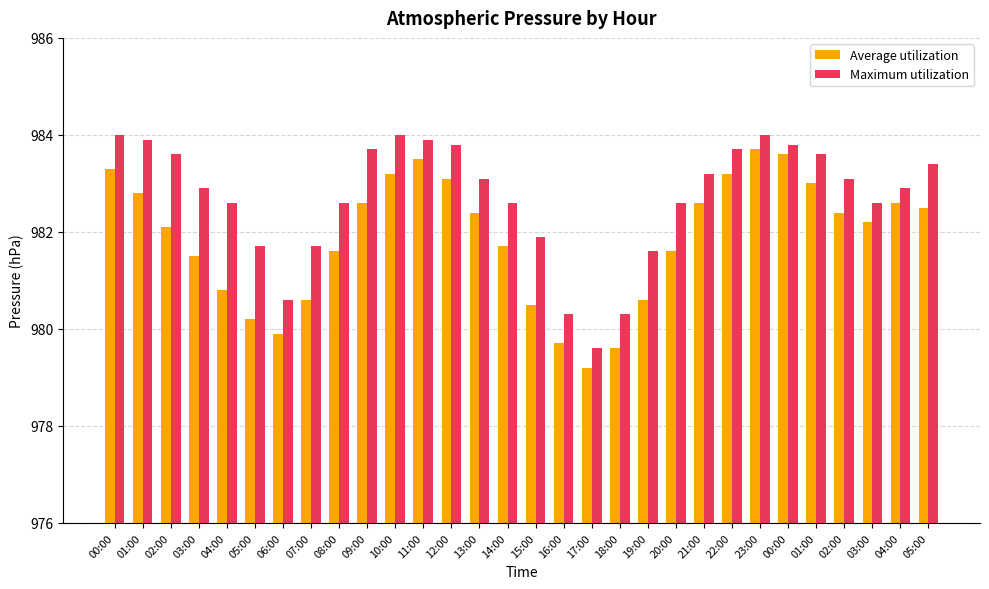

What is the total value across all series at 05:00?

1961.9